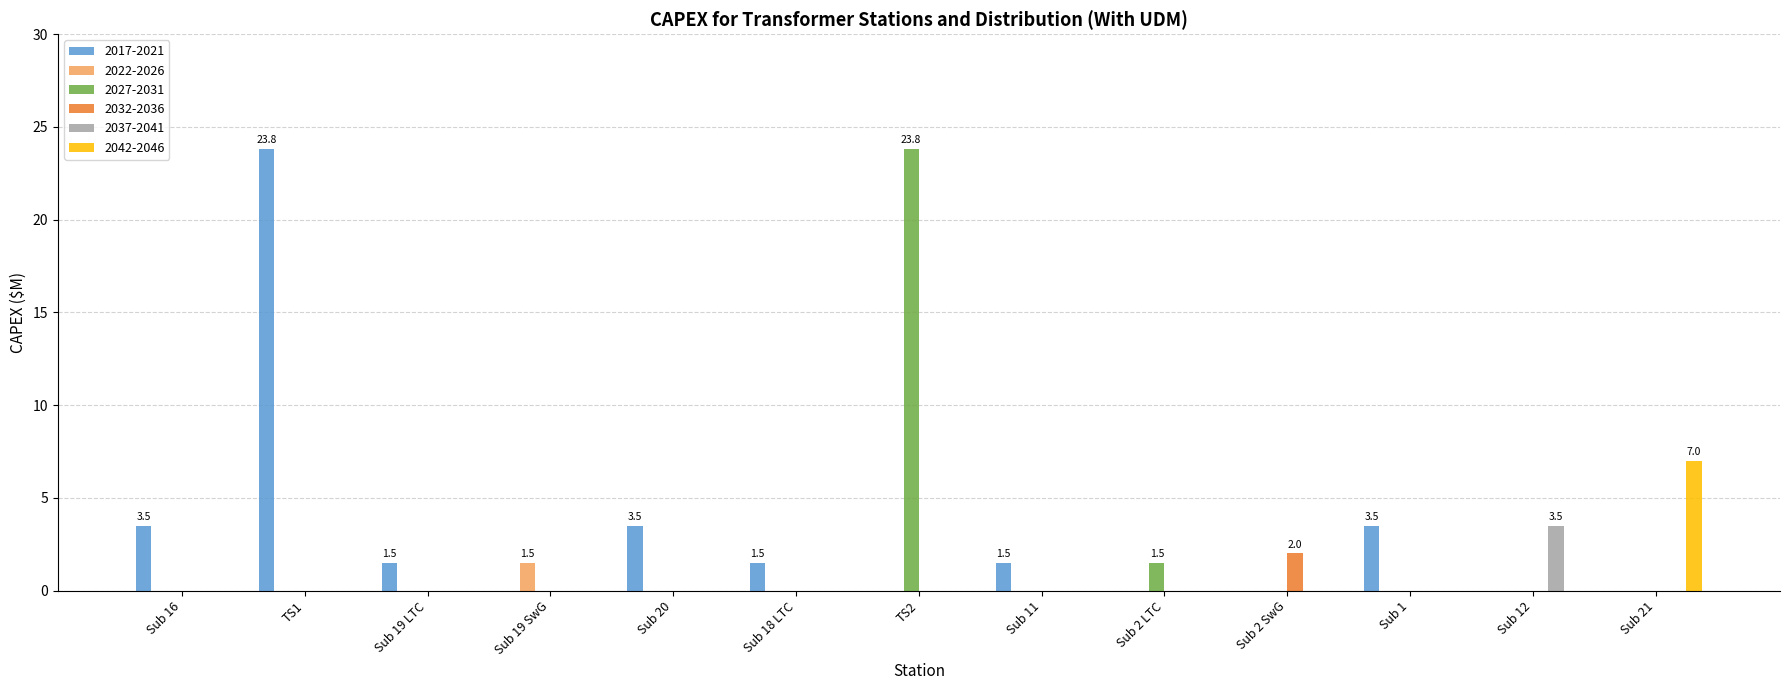

The value of 2042-2046 at Sub 12 is 4.1. True or false?

False